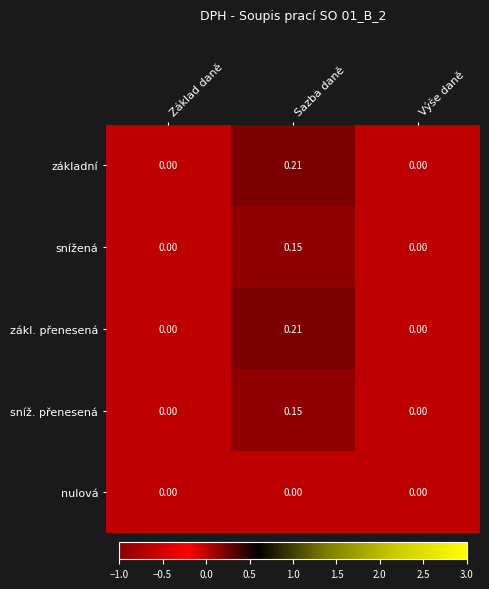

At which category is the sum across all series the highest?

Sazba daně